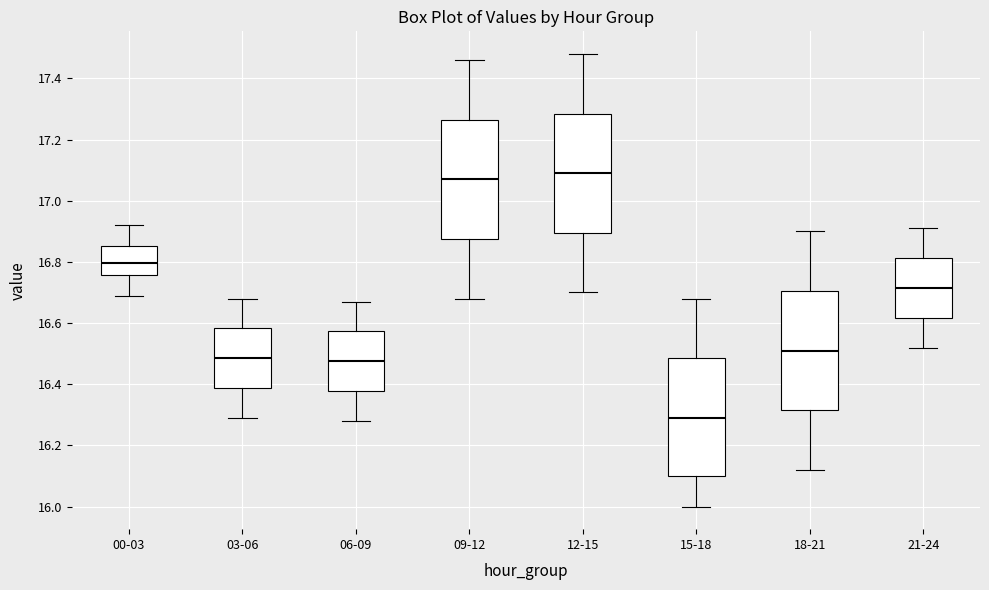

Where does the lower whisker of the box for 03-06 end on the y-axis? The values are not printed on the chart, so give them approximately, as read against the axis.

16.30